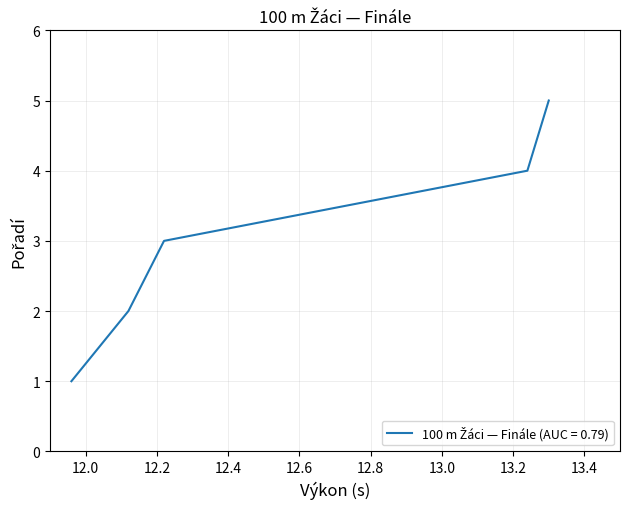

What is the difference between the maximum and second lowest values?

3